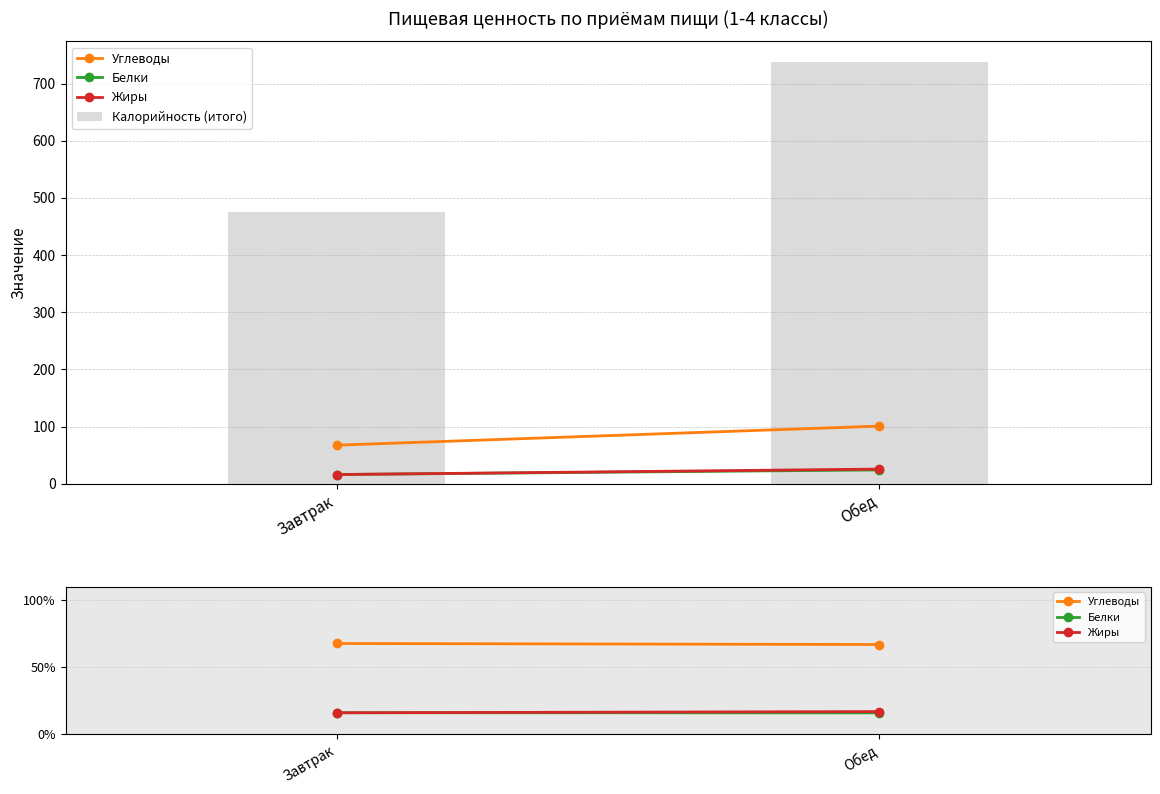

What is the approximate value at Обед, to the nearest 5?

735